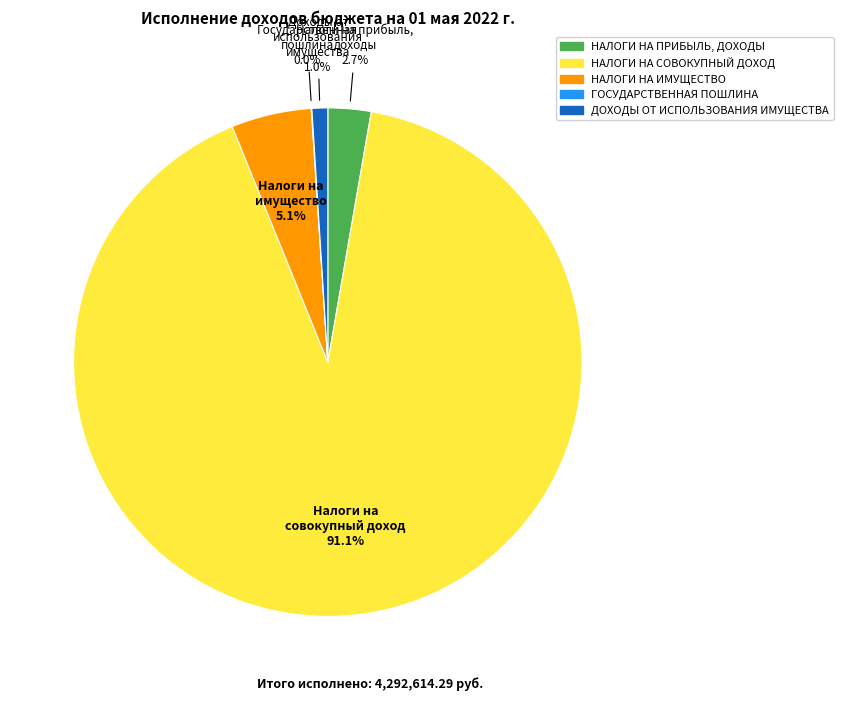

What is the largest slice in the pie chart?

НАЛОГИ НА СОВОКУПНЫЙ ДОХОД